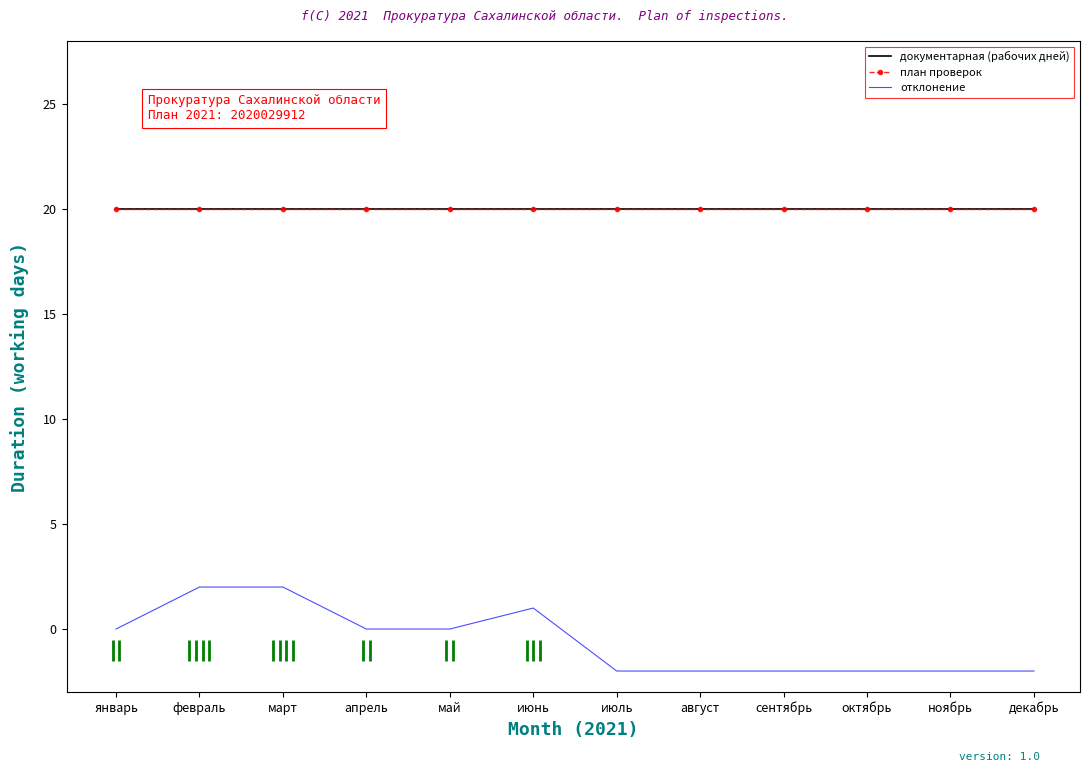

True or false: план проверок and отклонение cross at least once.

False